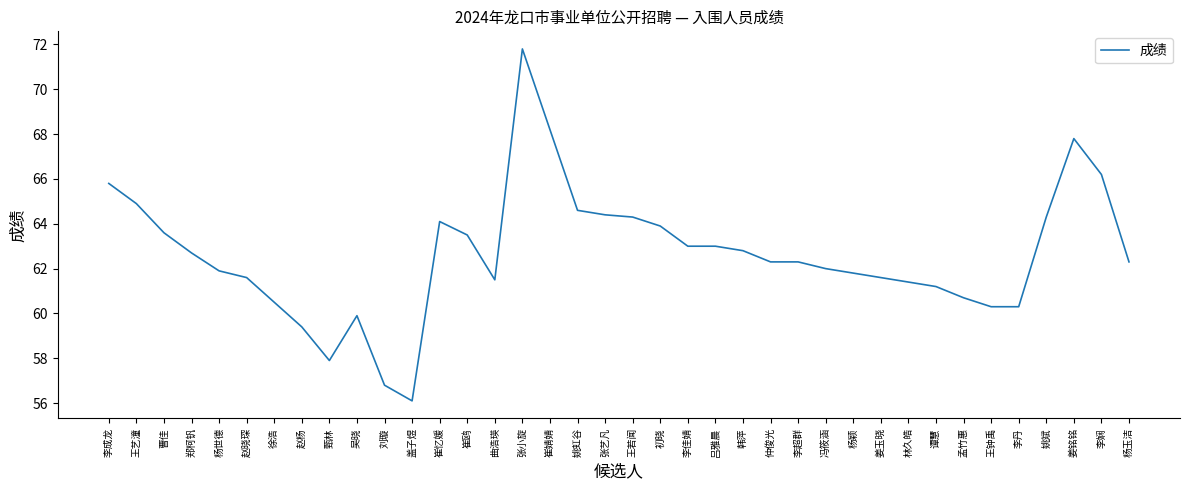

What is the difference between the values at 林久皓 and 杨玉洁?

0.9